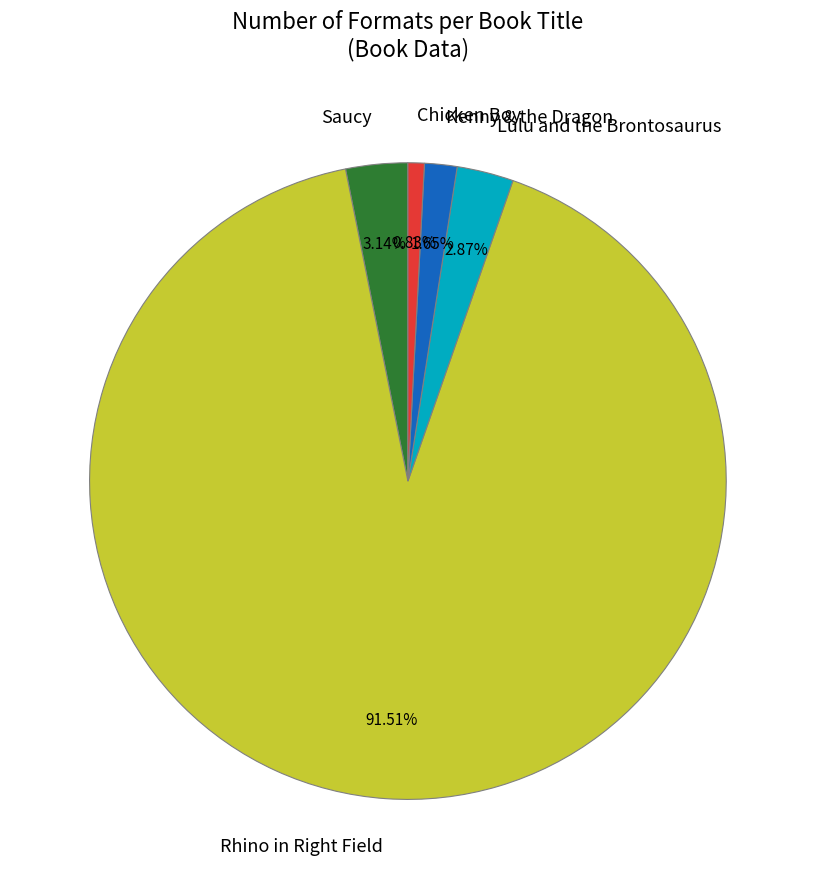

To the nearest percent, what is the difference between the largest and smallest slice percentages?

91%